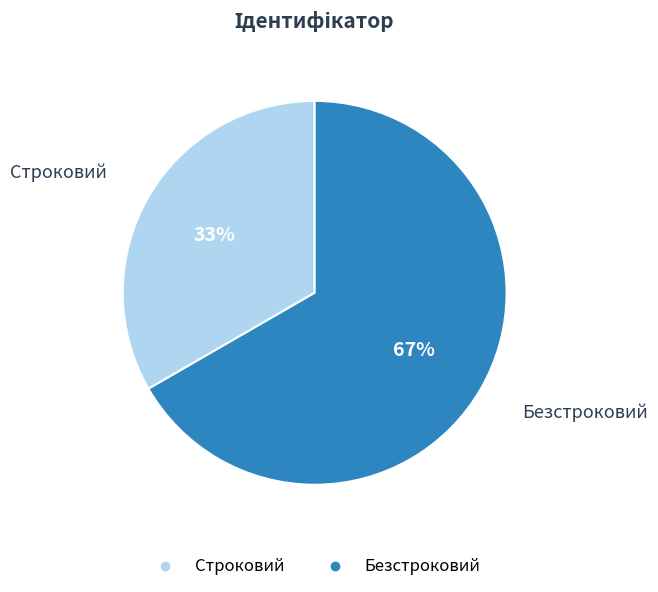

Does Безстроковий represent more than half of the total?

Yes